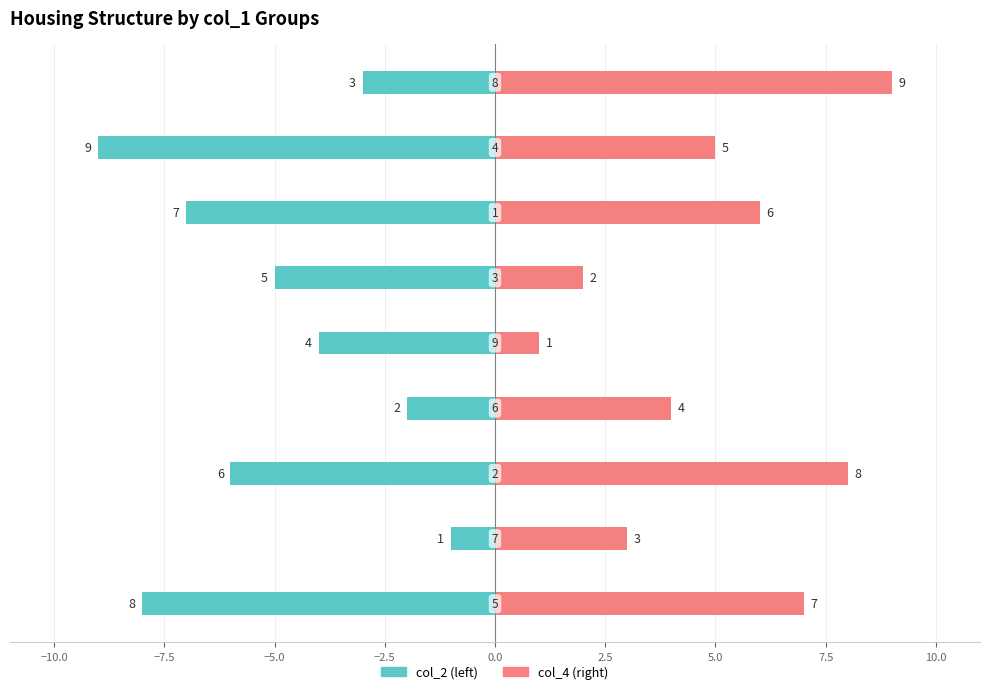

List the series in order of their peak value, highest first.

col_4, col_2